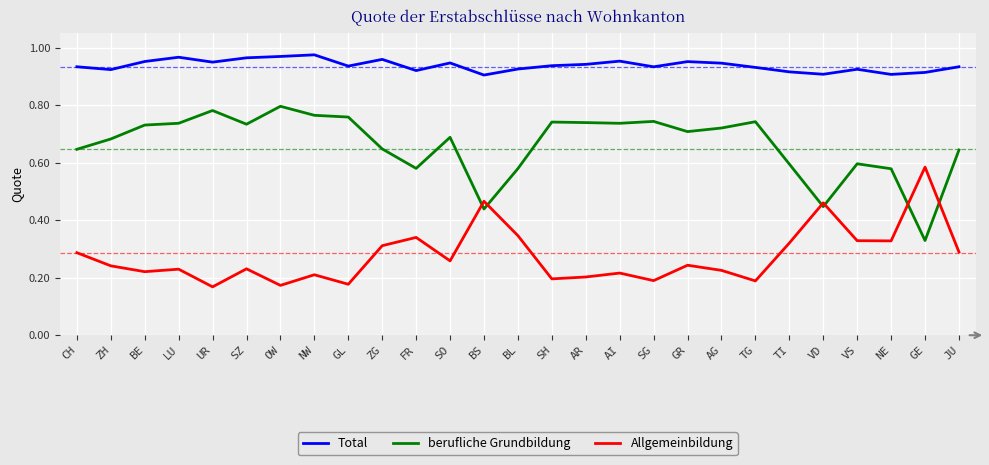

How many lines are shown in the chart?

3